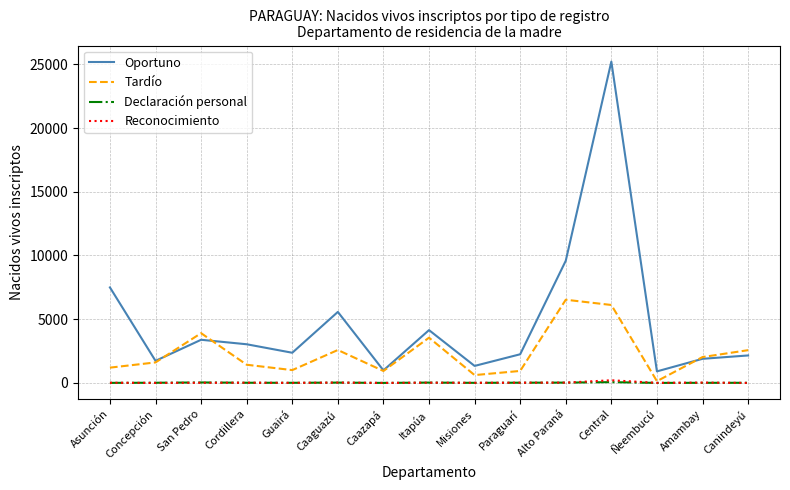

The Oportuno series shows 2979 at Amambay. True or false?

False